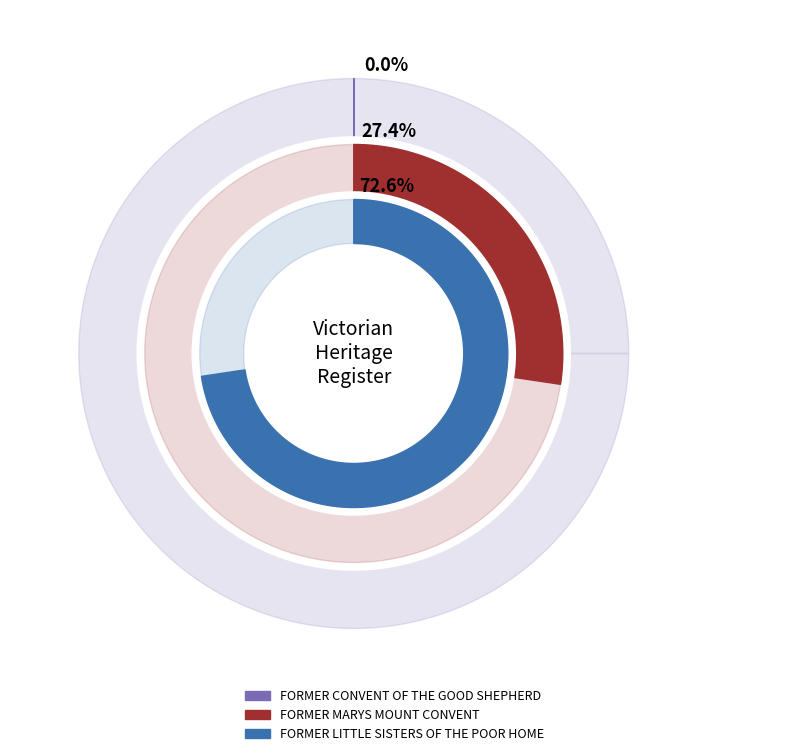

True or false: FORMER MARYS MOUNT CONVENT accounts for 27% of the total.

True